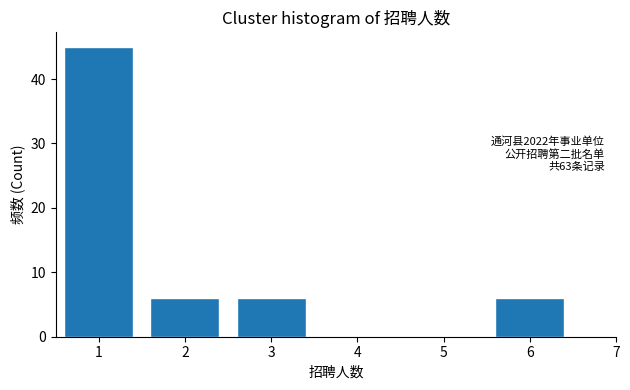

Over which range of the x-axis is the bar tallest?

0.5 to 1.5